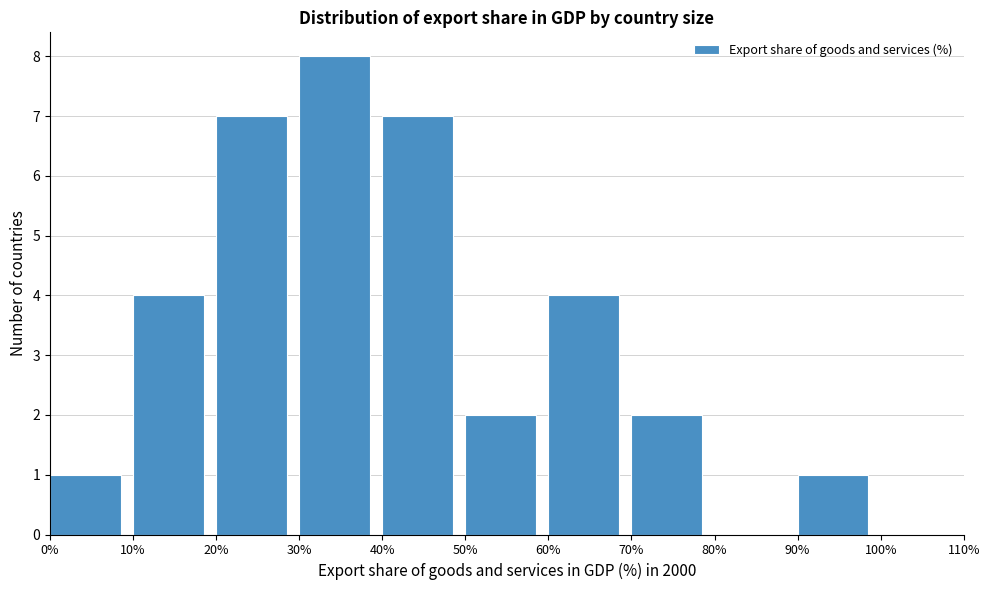

What is the height of the bar covering 10% to 20% on the x-axis? The values are not printed on the chart, so give them approximately, as read against the axis.

4